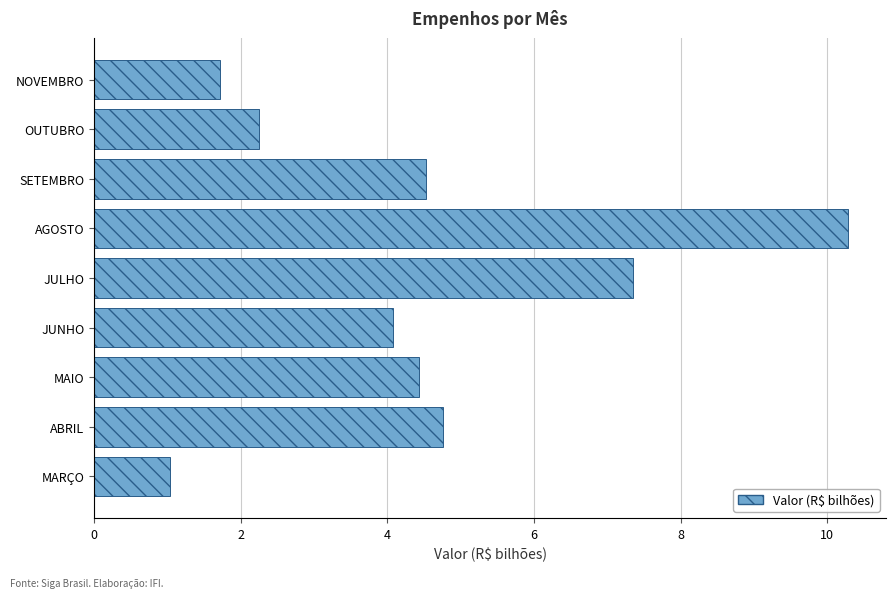

How many data points does each series have?

9